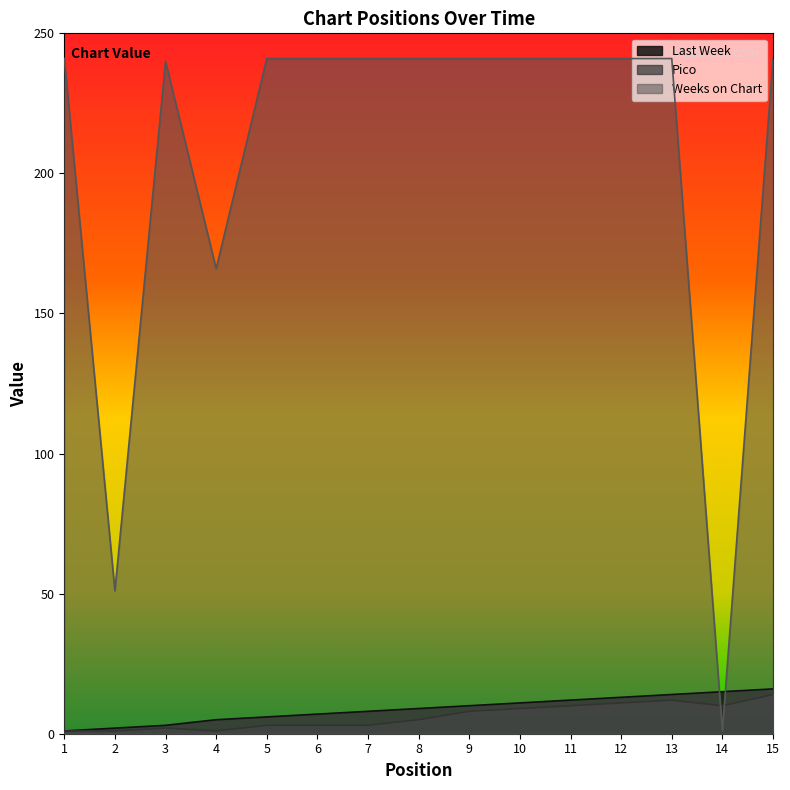

What is the difference between the maximum and minimum values in the Pico series?

13